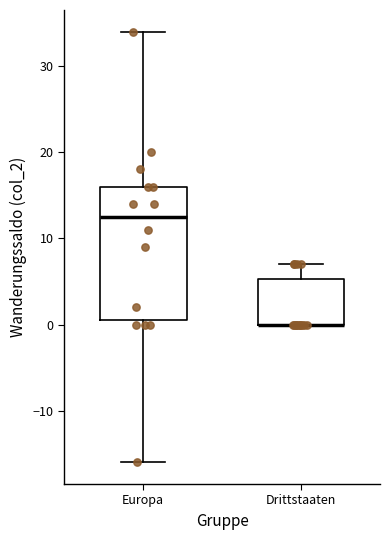

Comparing the boxes themselves (not the whiskers), which one is the tallest?

Europa